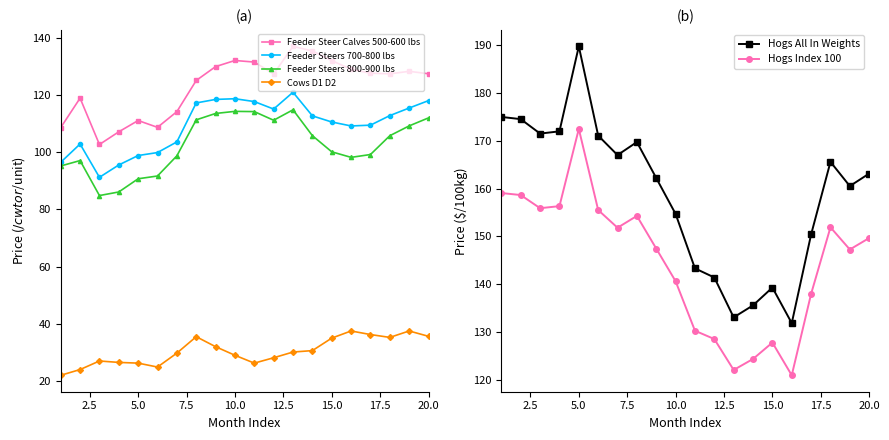

At how many categories does at least one series exceed 175?

1